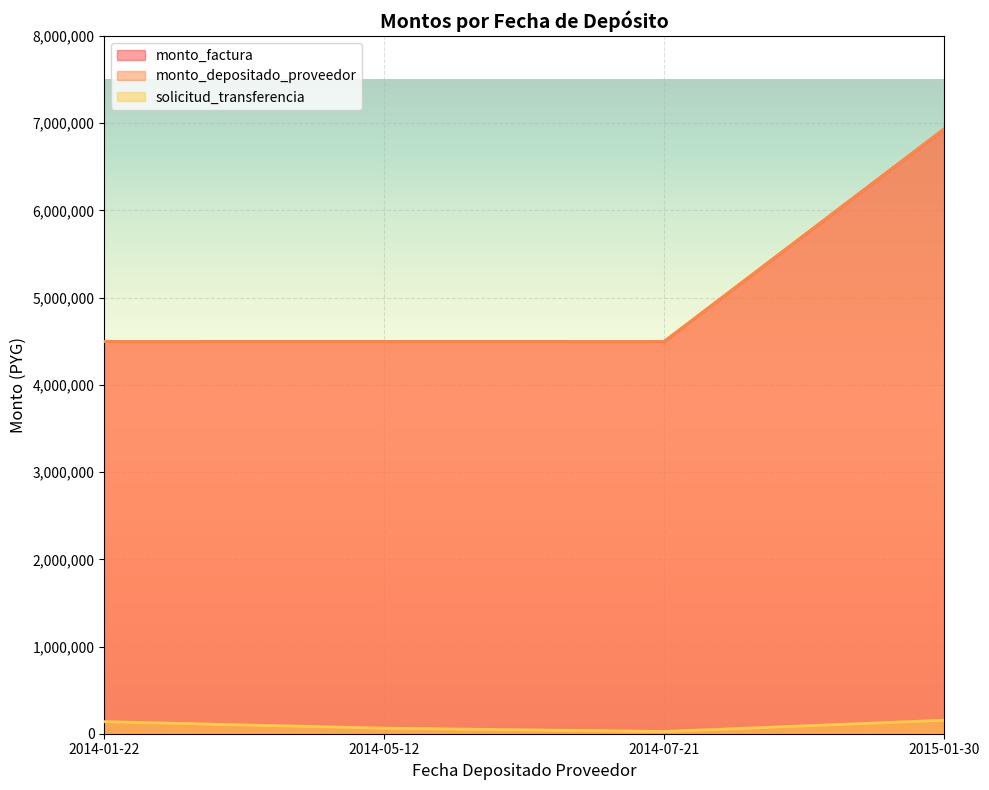

What is the difference between the maximum and second lowest values in the monto_factura series?

2437400